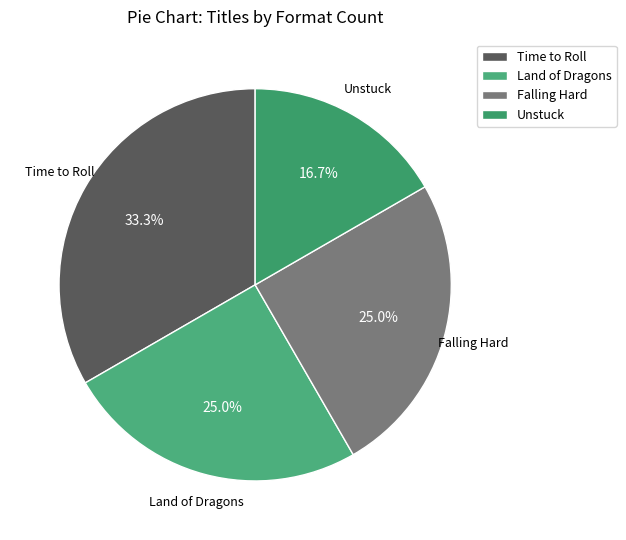

Is there a majority slice in this chart?

No